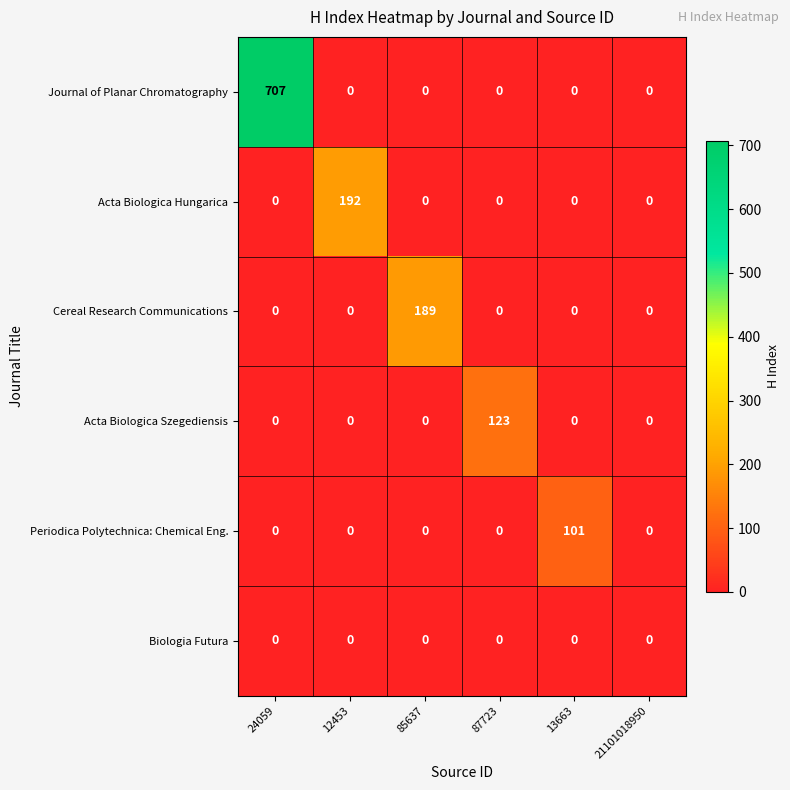

The value of Acta Biologica Hungarica at 21101018950 is -115. True or false?

False